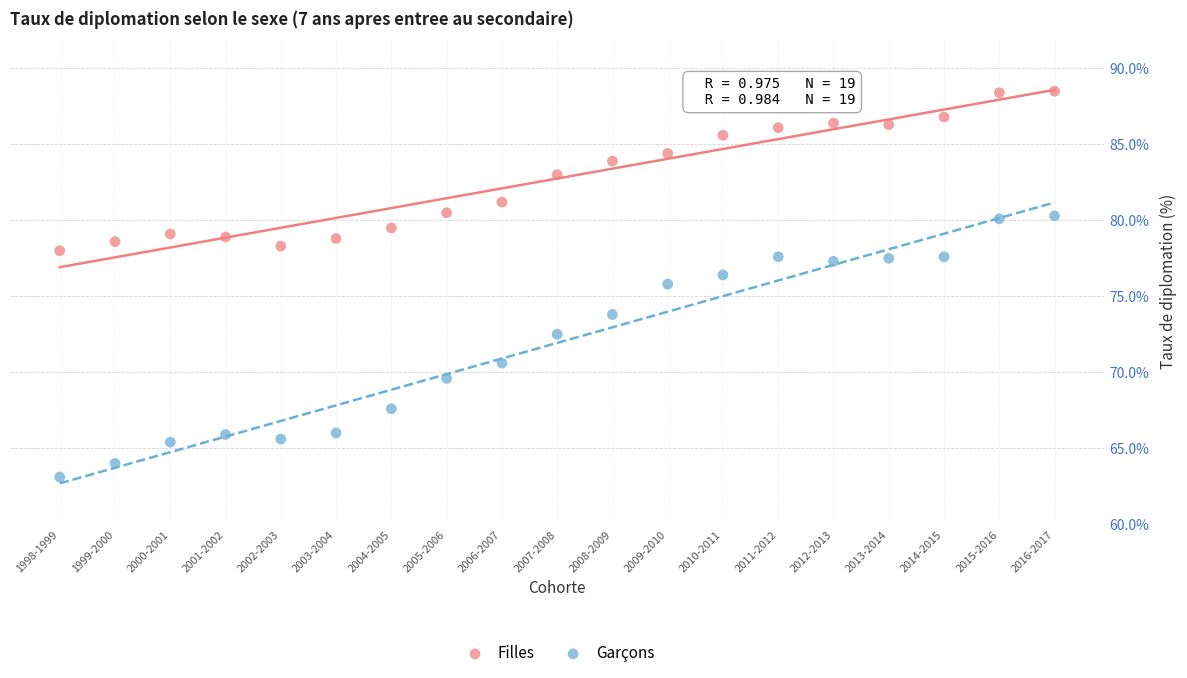

Which series contains the highest Y value?

Filles